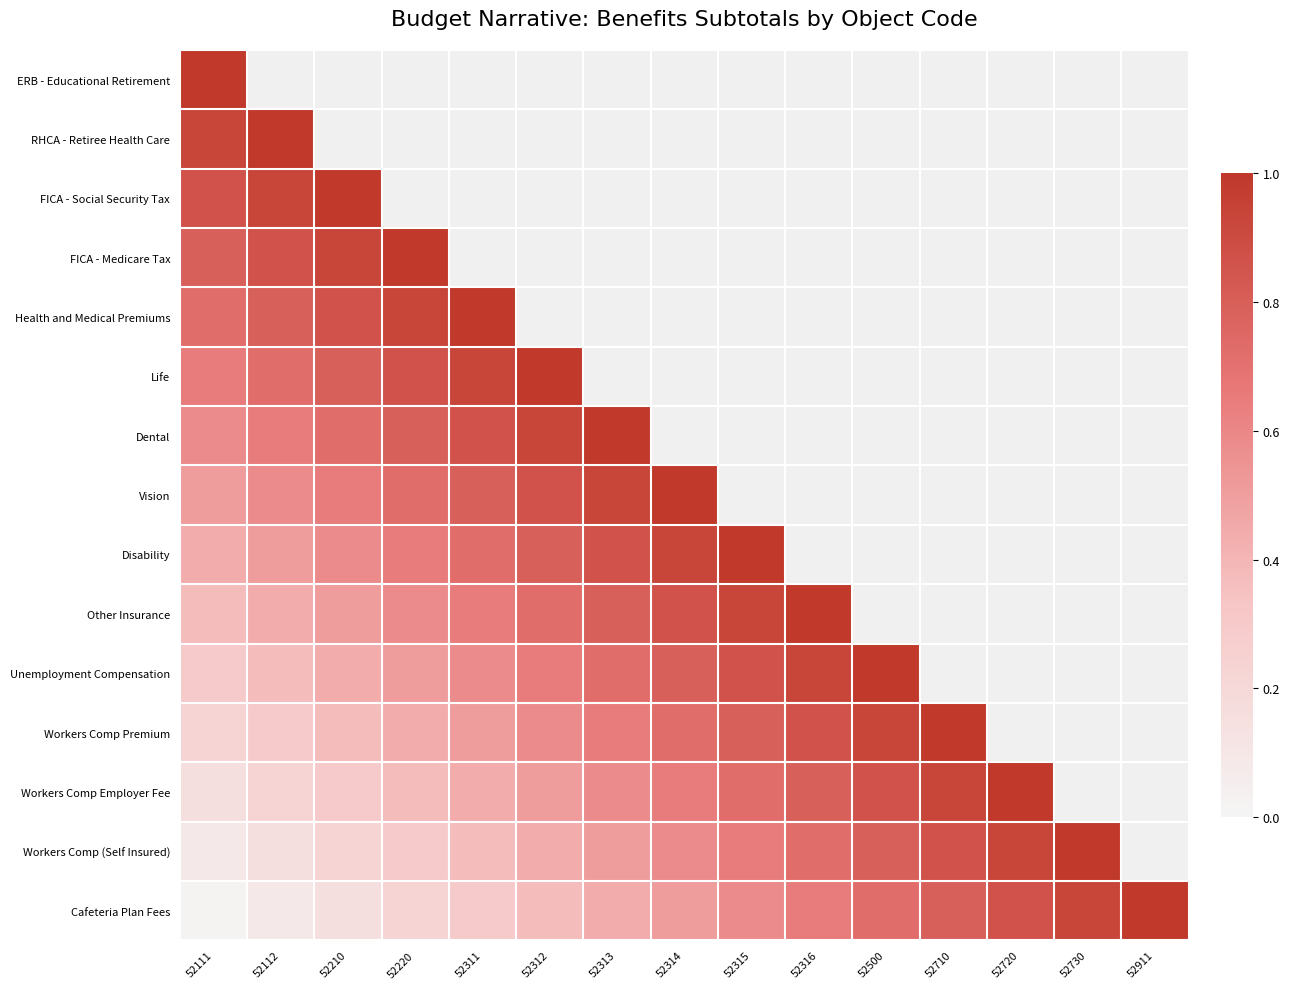

Which series changed the most between 52112 and 52911?

Cafeteria Plan Fees